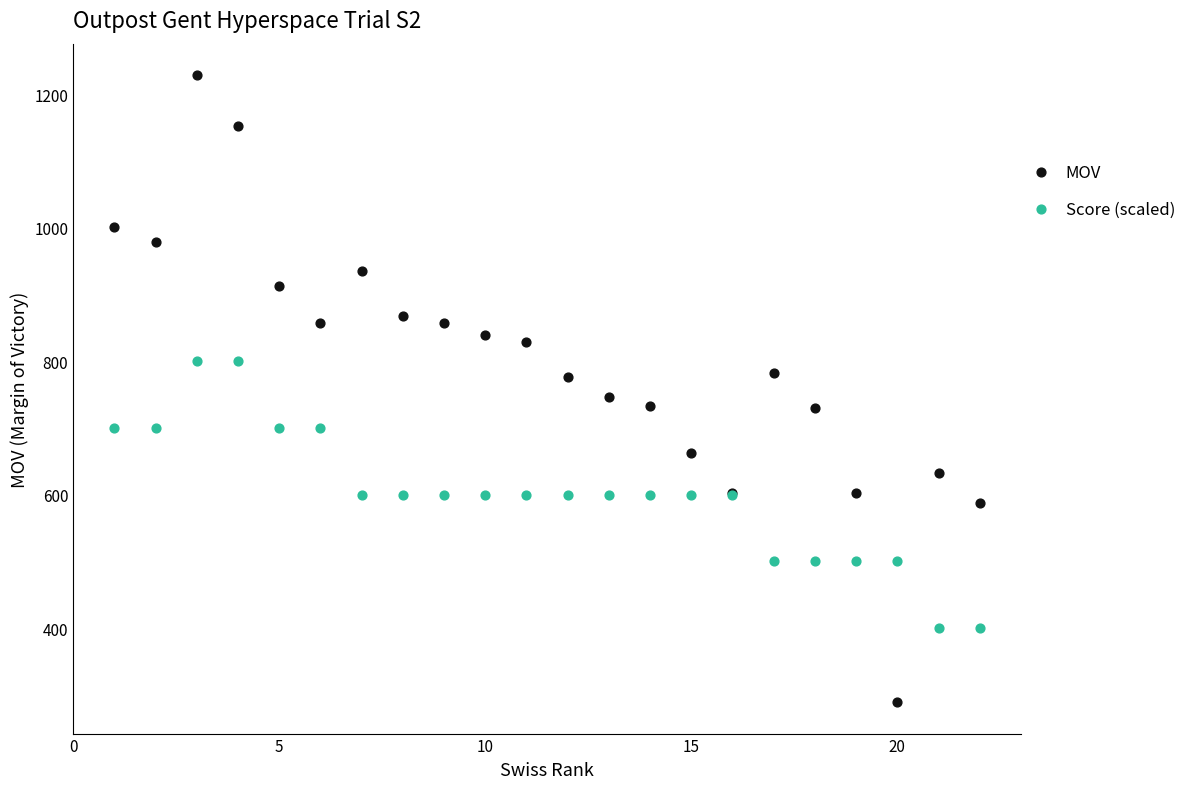

Which series has the widest spread of Y values?

MOV